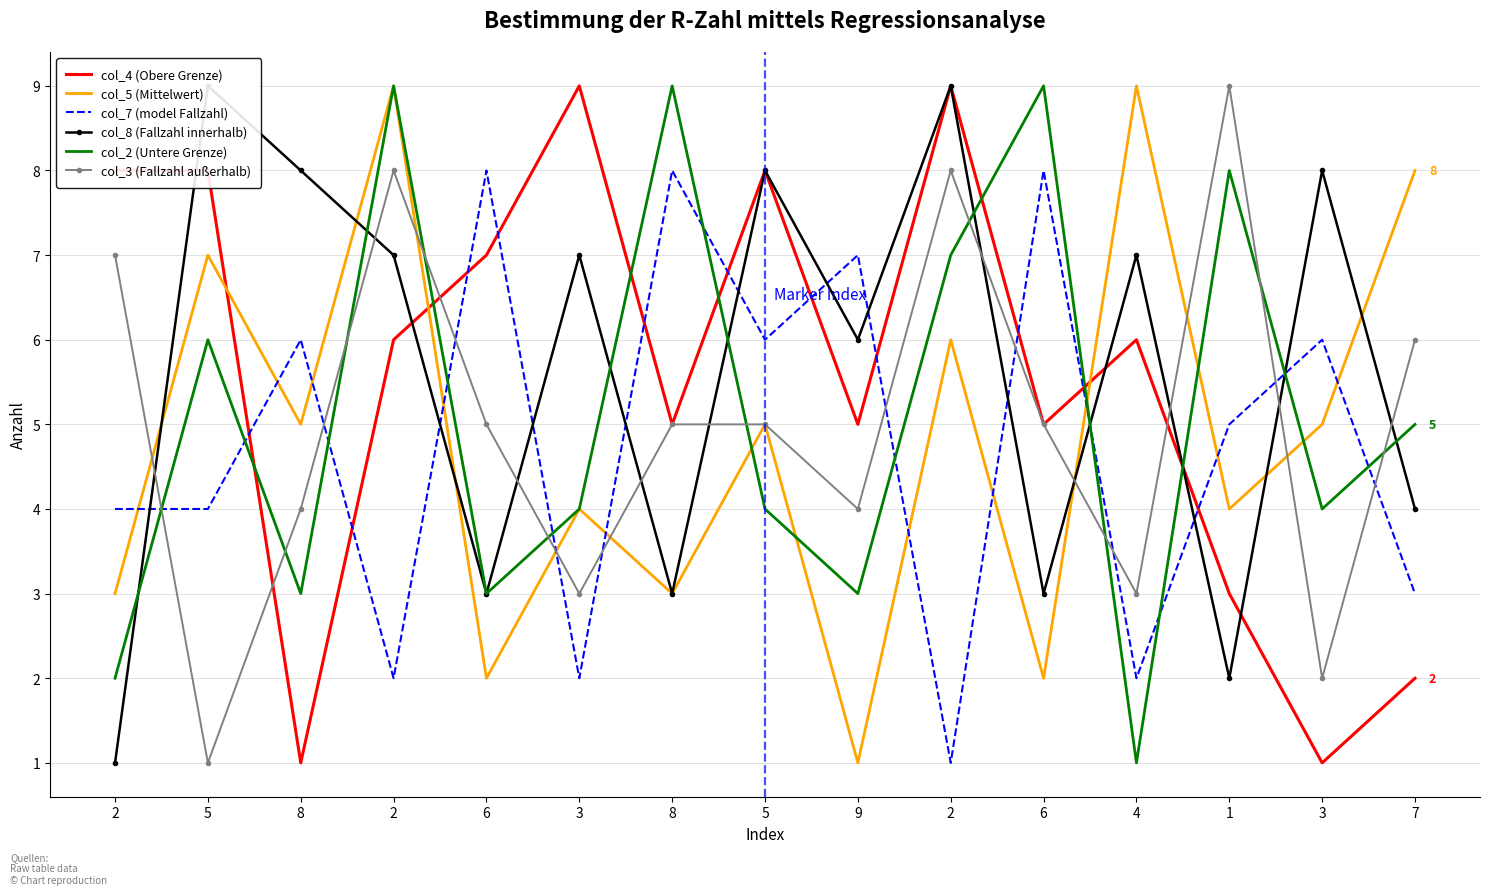

What is the difference between the col_5 (Mittelwert) values at 3 and 4?

4